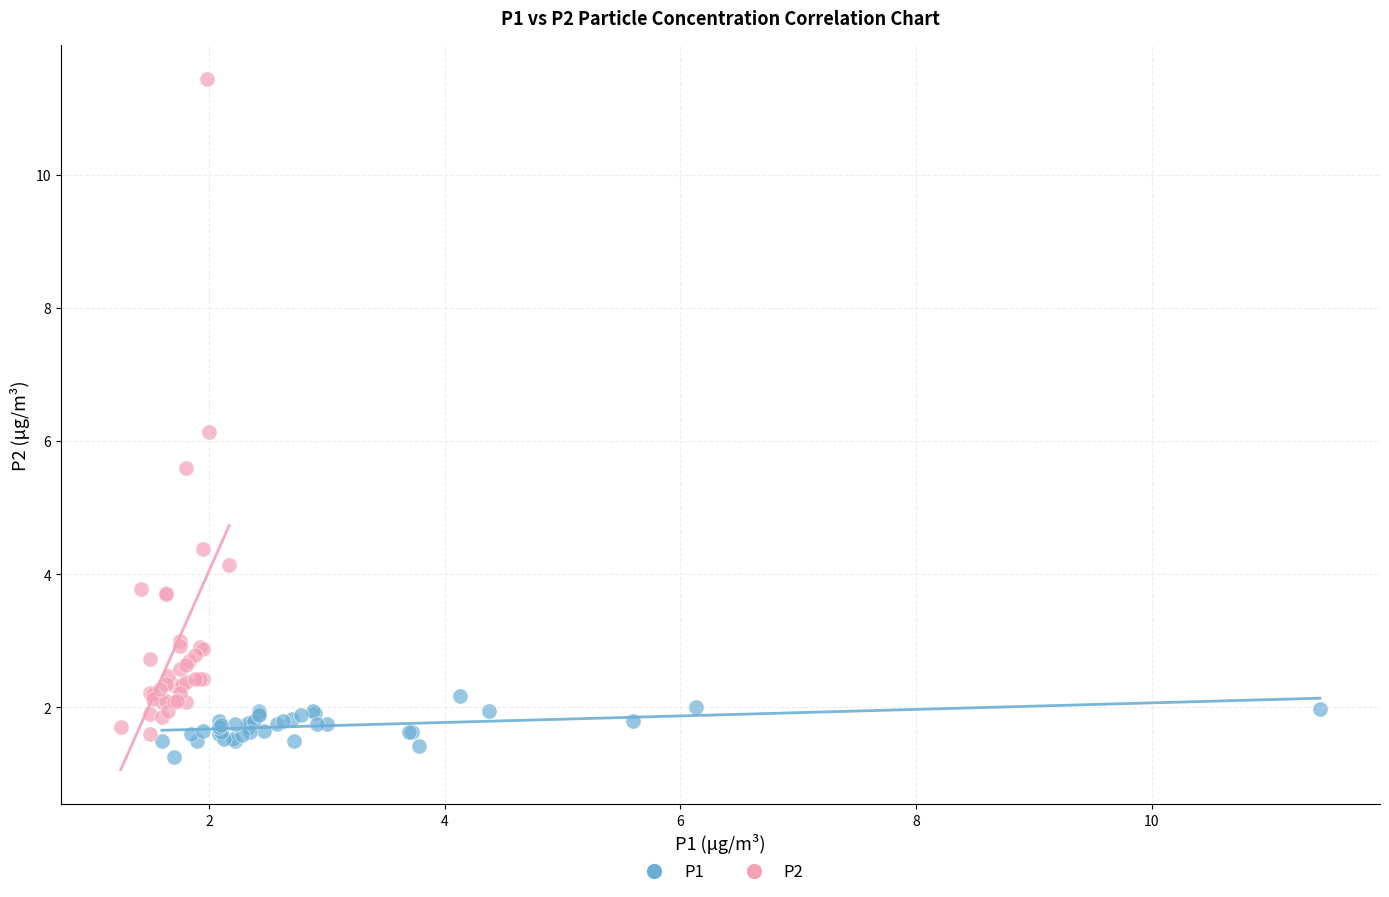

Which series has the largest Y range (max minus min)?

P2